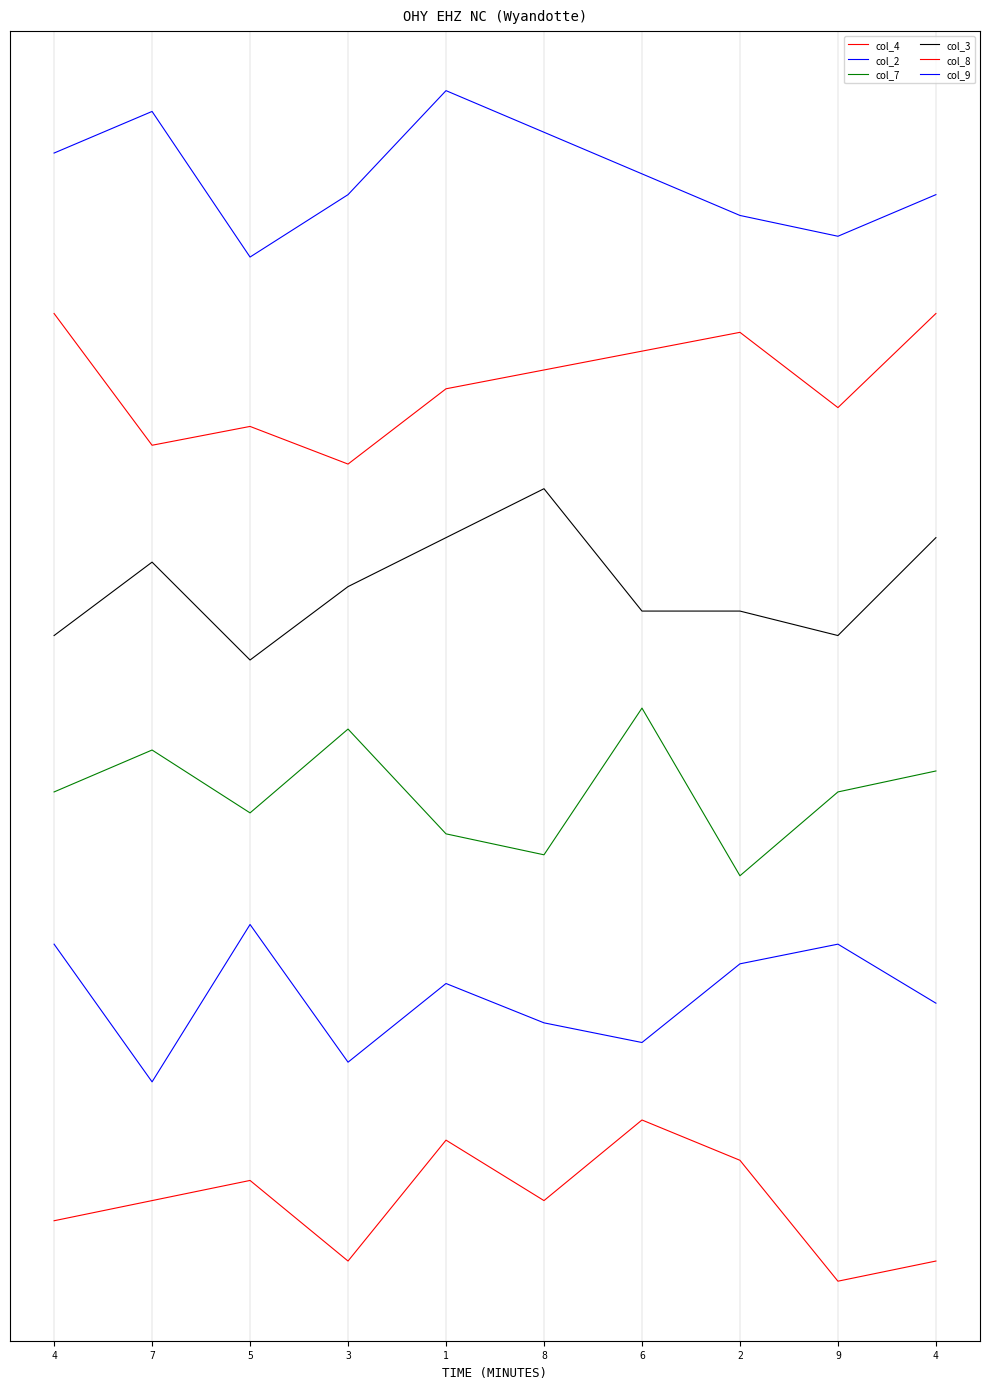

At which category is the sum across all series the highest?

1